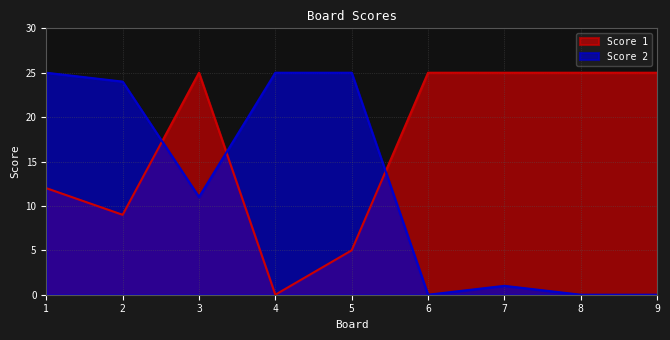

The Score 1 series shows 12 at 1. True or false?

True